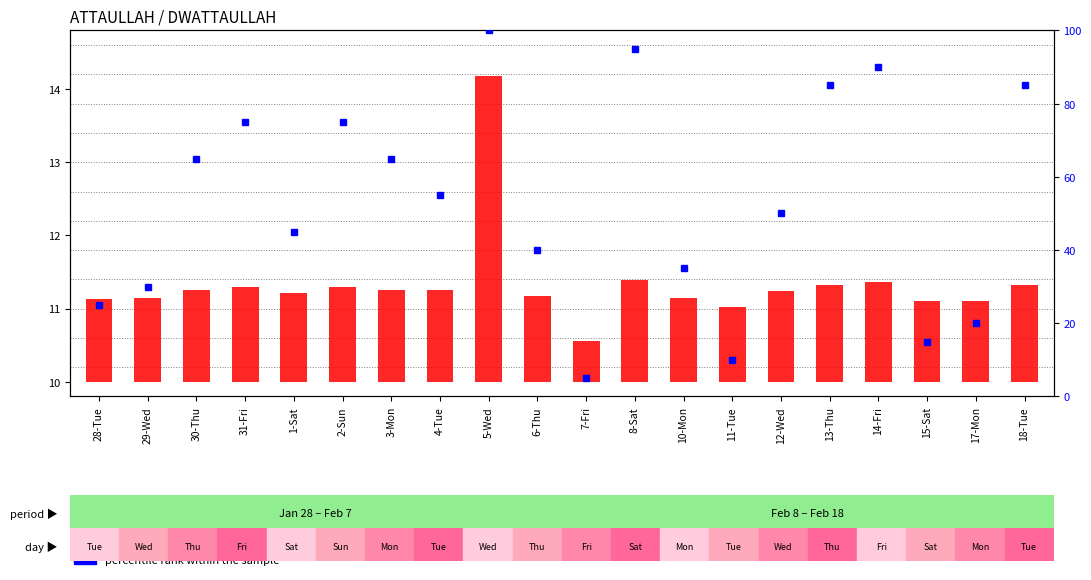

List the labels in order of value, largest first.

5-Wed, 8-Sat, 14-Fri, 13-Thu, 18-Tue, 31-Fri, 2-Sun, 30-Thu, 3-Mon, 4-Tue, 12-Wed, 1-Sat, 6-Thu, 10-Mon, 29-Wed, 28-Tue, 17-Mon, 15-Sat, 11-Tue, 7-Fri